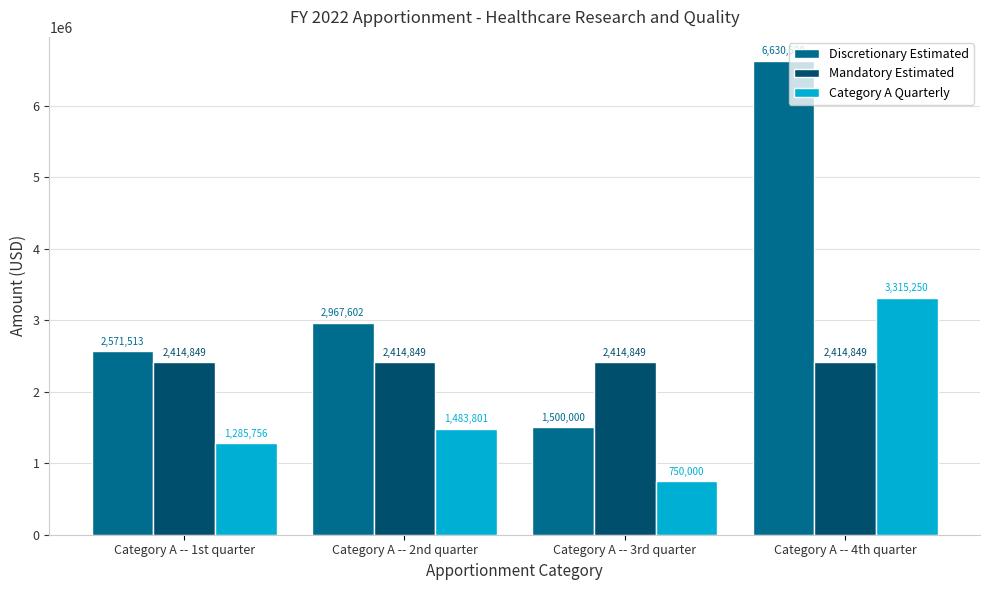

What is the difference between the highest and lowest values at Category A -- 2nd quarter?

1483801.0